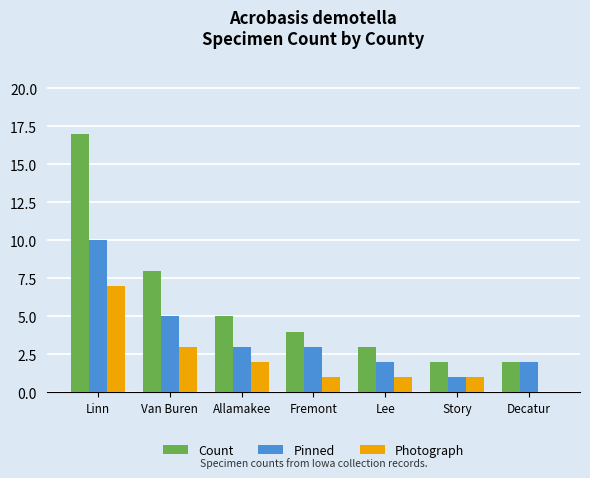

How many categories are shown in the chart?

7